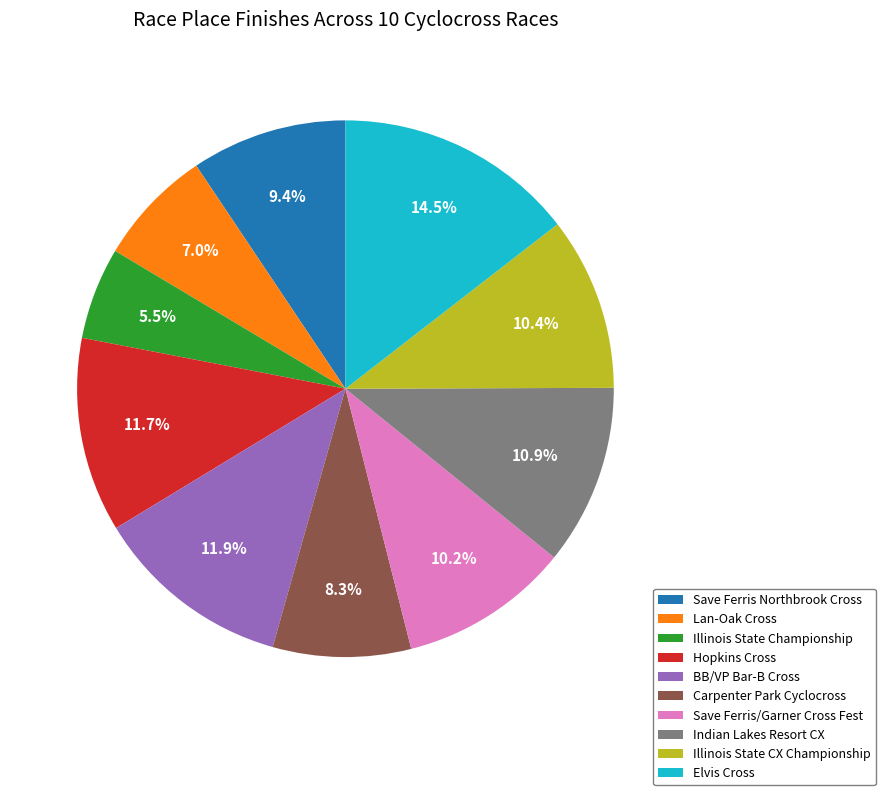

How many slices are in this pie chart?

10